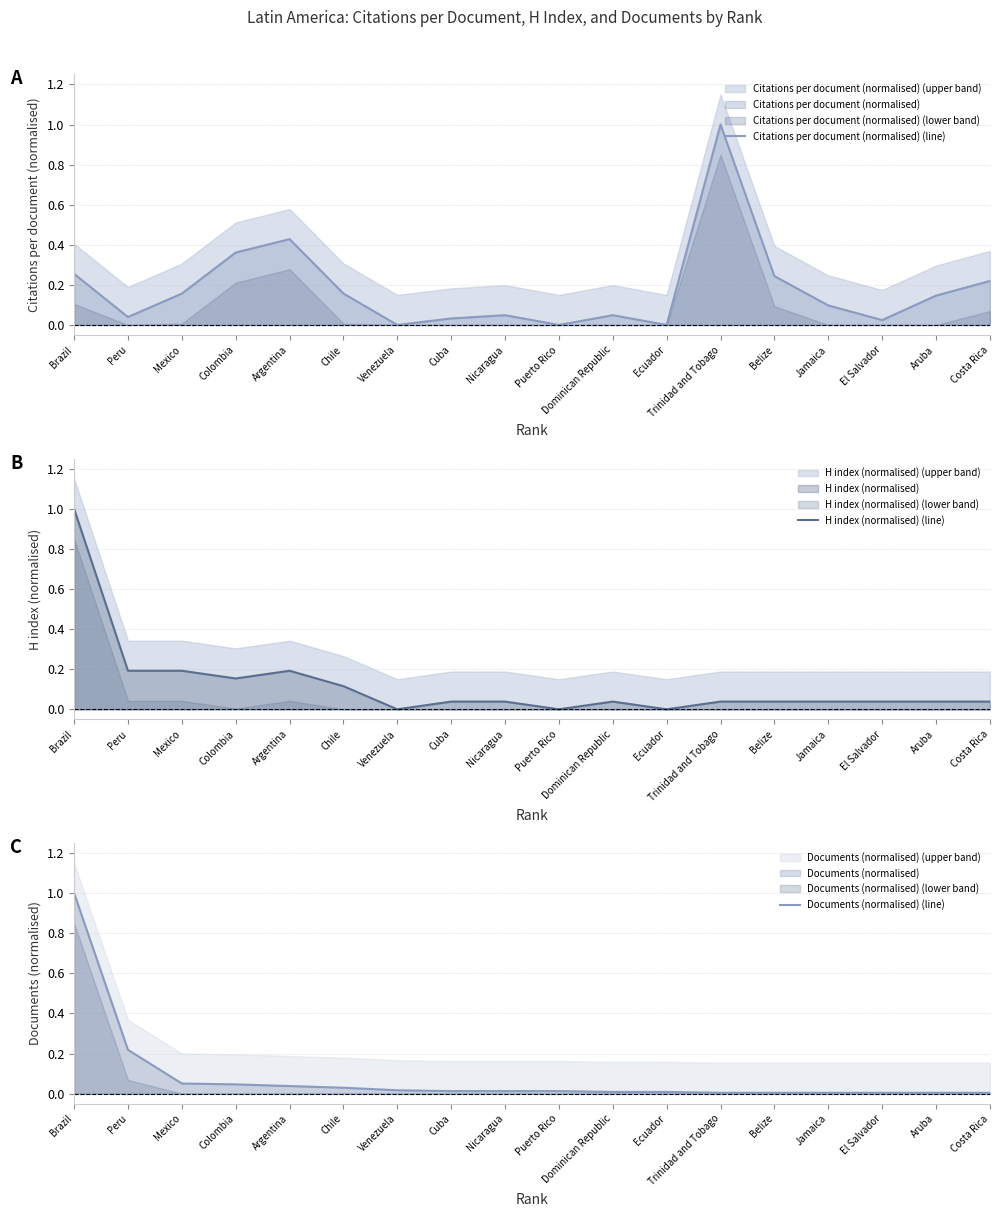

Does the chart have visible grid lines?

Yes